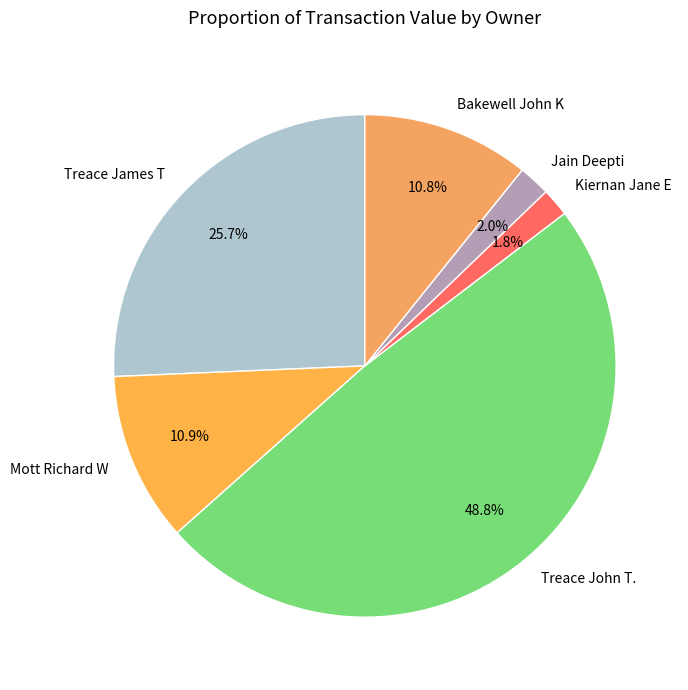

To the nearest percent, what is the difference between the largest and smallest slice percentages?

47%